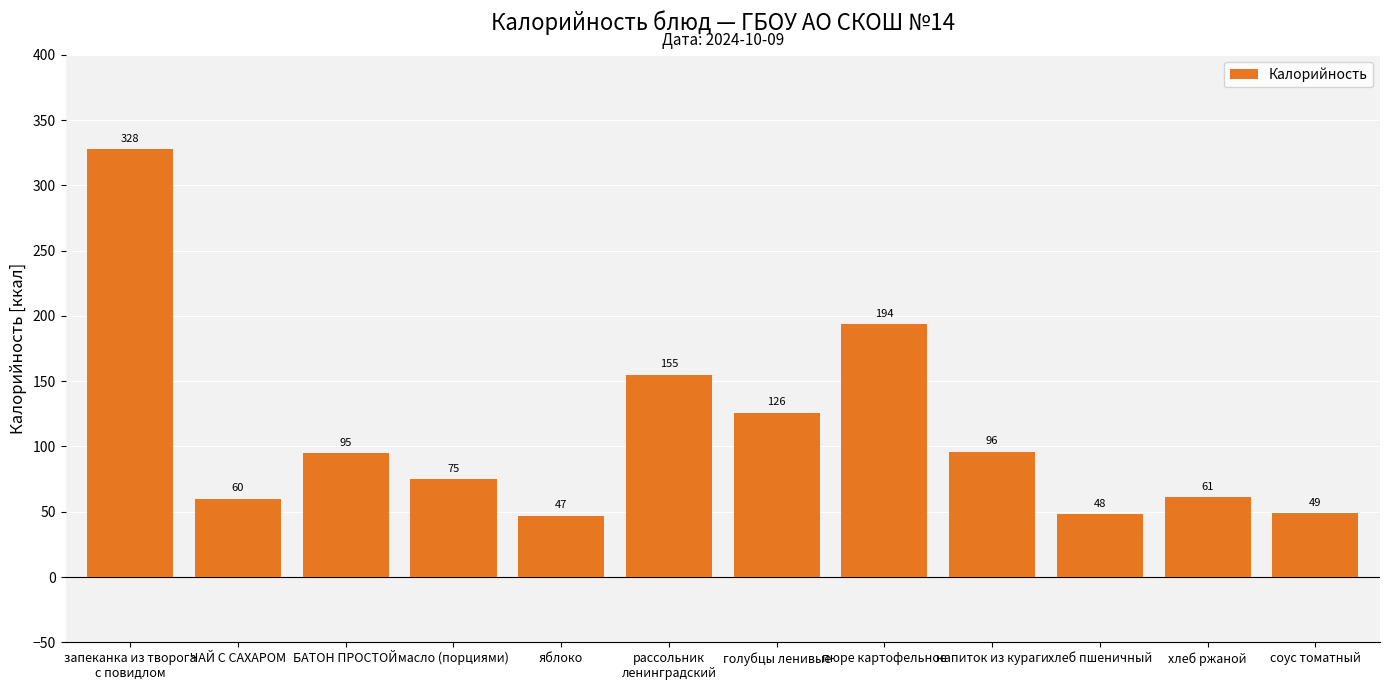

Reading right to left, list all the values displayed in this chart.

49	61	48	96	194	126	155	47	75	95	60	328